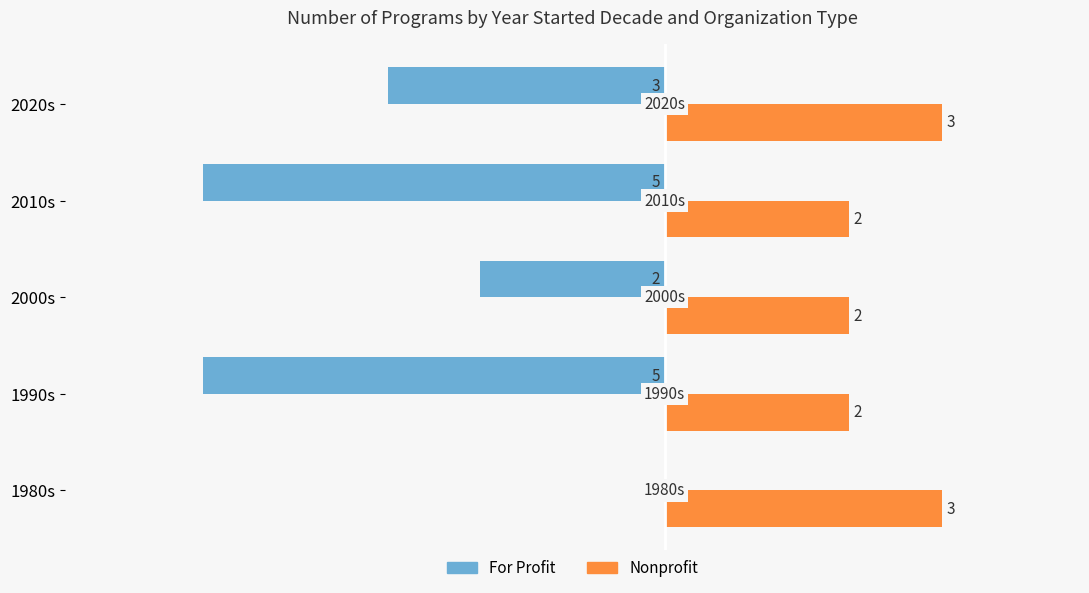

At which category is the sum across all series the highest?

1980s